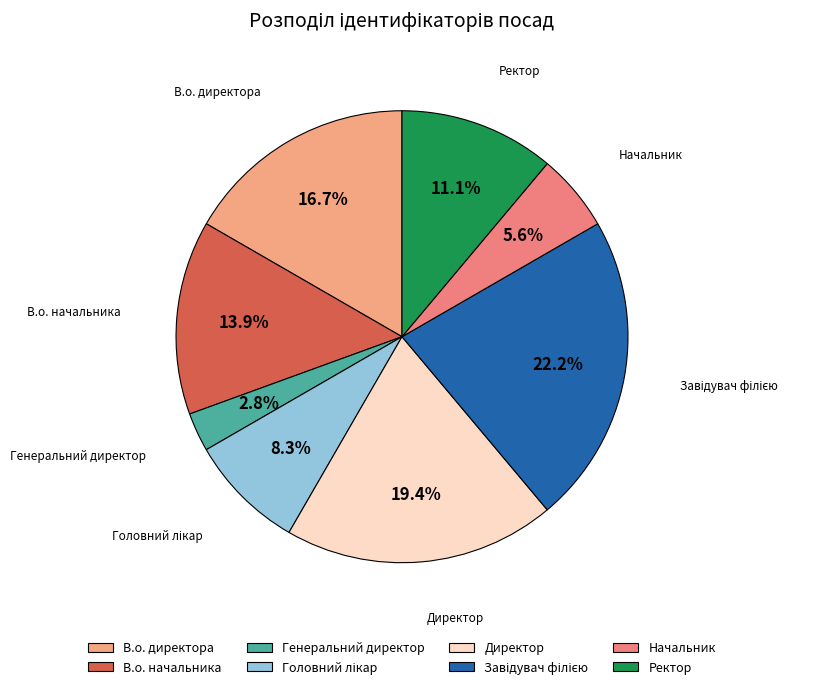

Which slice is the smallest?

Генеральний директор